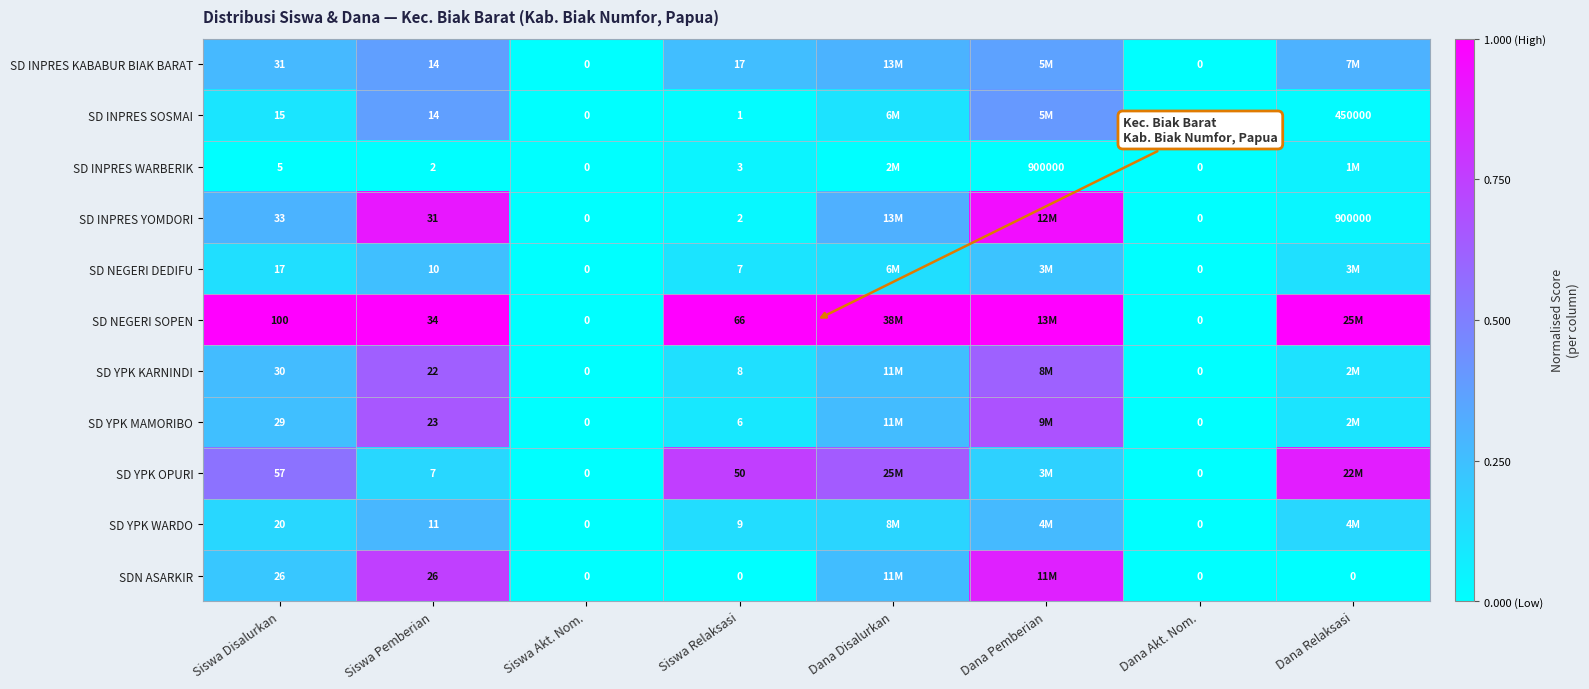

At which category does the chart reach its peak across all series?

Siswa Disalurkan